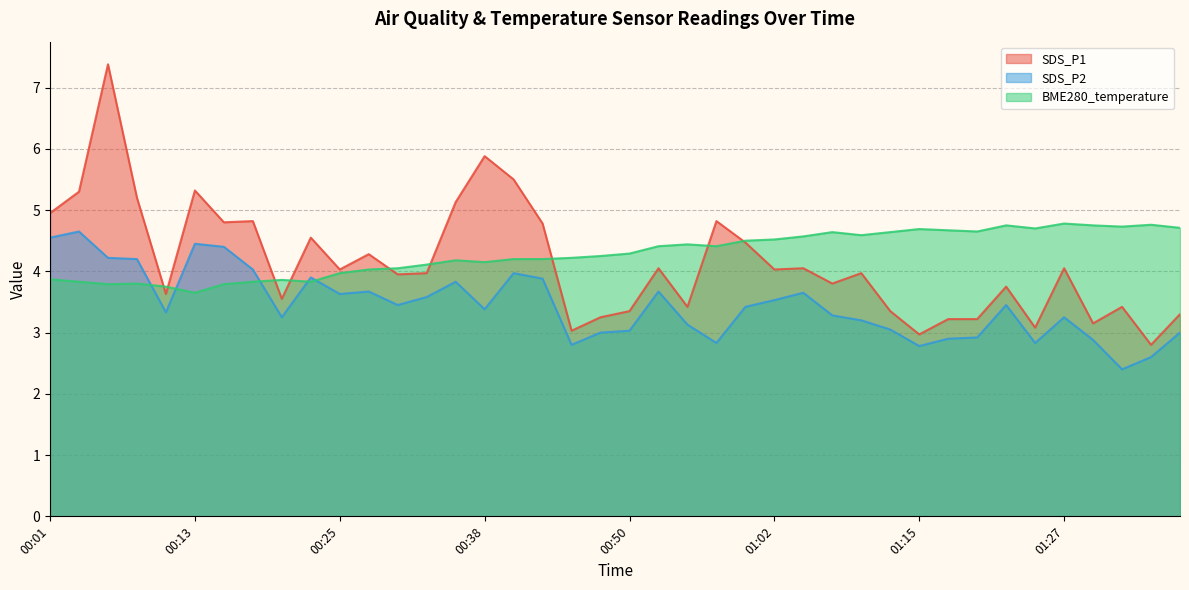

Where does the BME280_temperature series first go above 4?

00:28